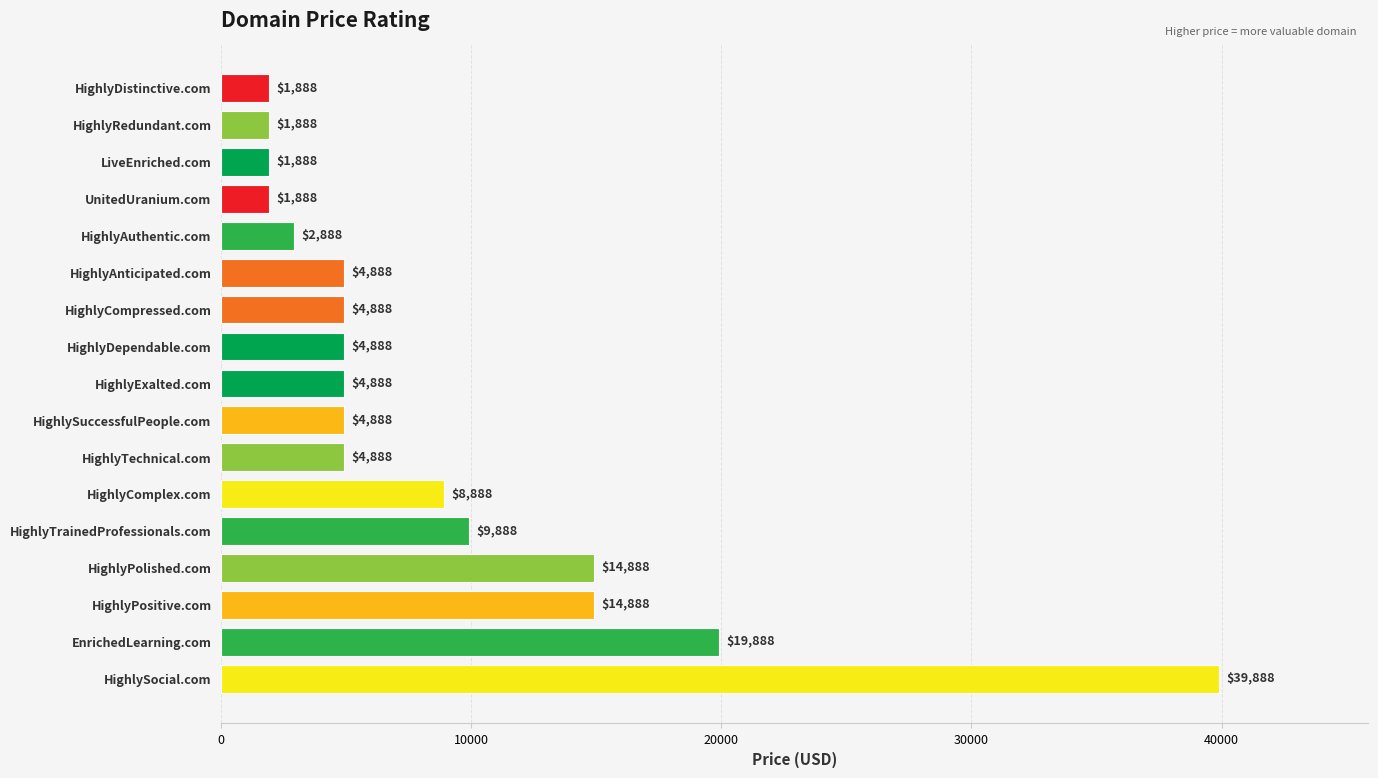

What is the change in value from HighlyPositive.com to HighlyDependable.com?

-10000